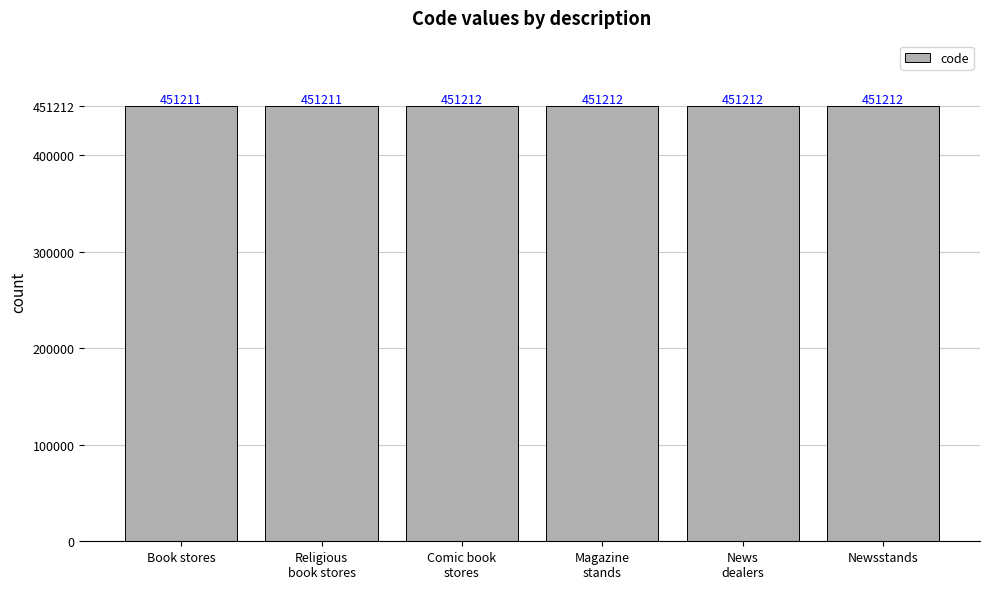

How many values are between 451211 and 451212?

6